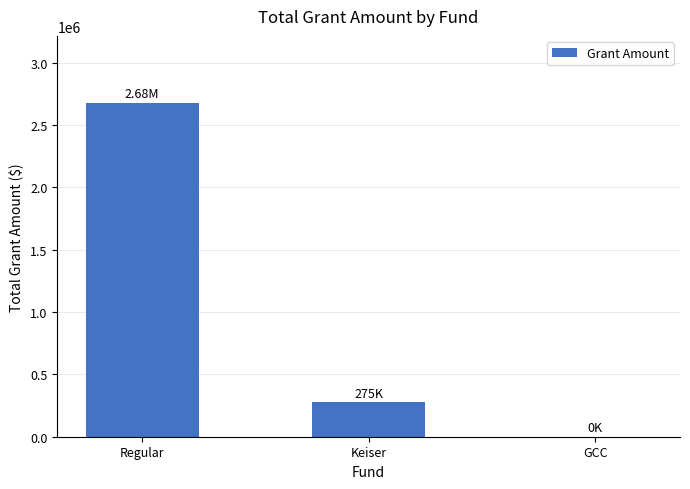

Is it true that the value at Regular is 2680000?

True